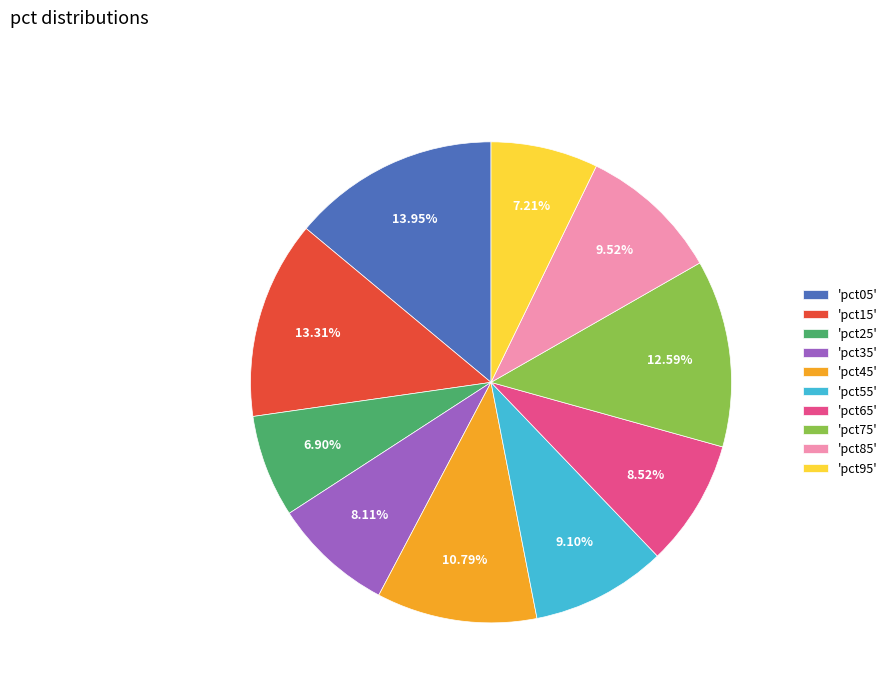

Count the number of slices in the pie.

10